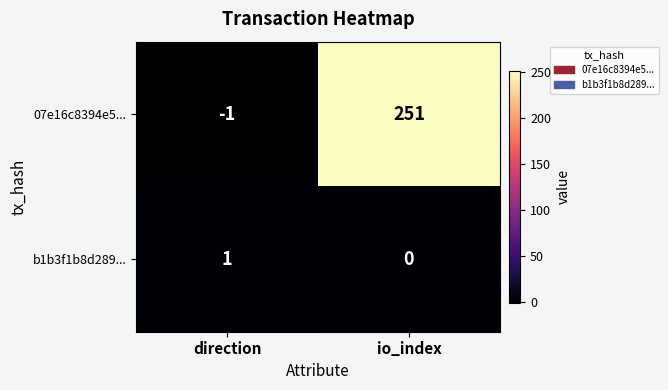

Reading left to right, what are all the values shown in this chart?

07e16c8394e5...: direction=-1	io_index=251
b1b3f1b8d289...: direction=1	io_index=0